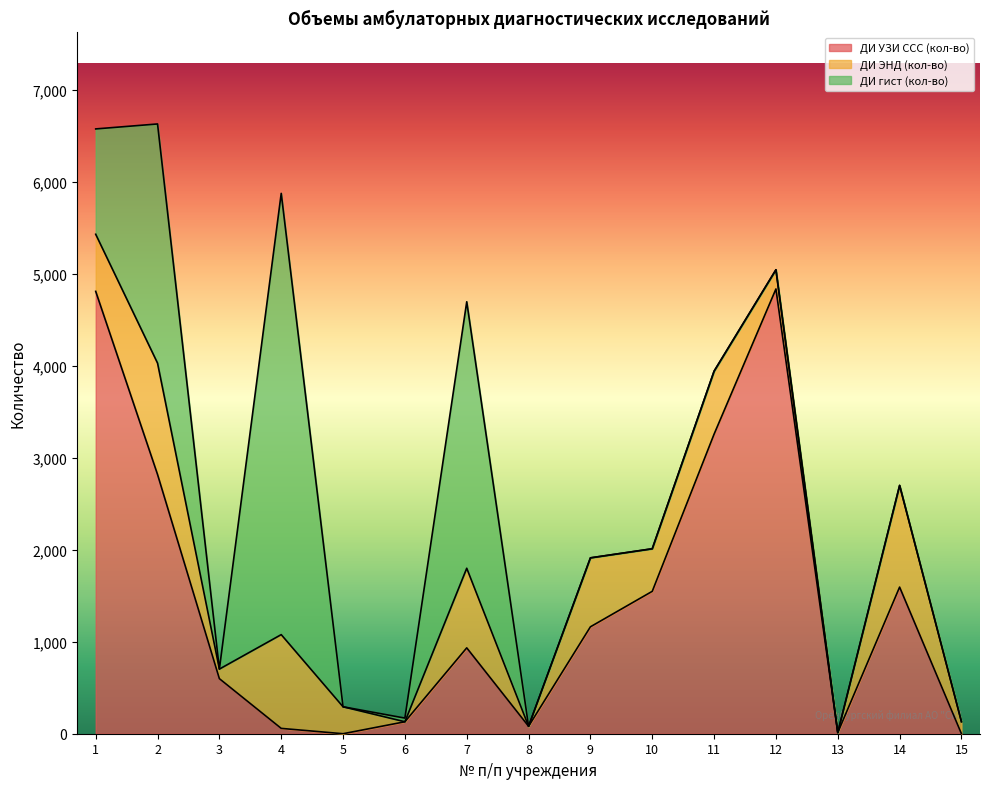

Reading left to right, transcribe all the data shown in this chart.

ДИ УЗИ ССС (кол-во): 1=4812	2=2820	3=599	4=58	5=0	6=130	7=934	8=81	9=1163	10=1549	11=3259	12=4838	13=12	14=1595	15=0
ДИ ЭНД (кол-во): 1=621	2=1211	3=104	4=1020	5=293	6=0	7=866	8=0	9=750	10=463	11=685	12=209	13=0	14=1106	15=131
ДИ гист (кол-во): 1=1146	2=2602	3=0	4=4800	5=0	6=40	7=2899	8=0	9=0	10=0	11=0	12=0	13=0	14=0	15=0